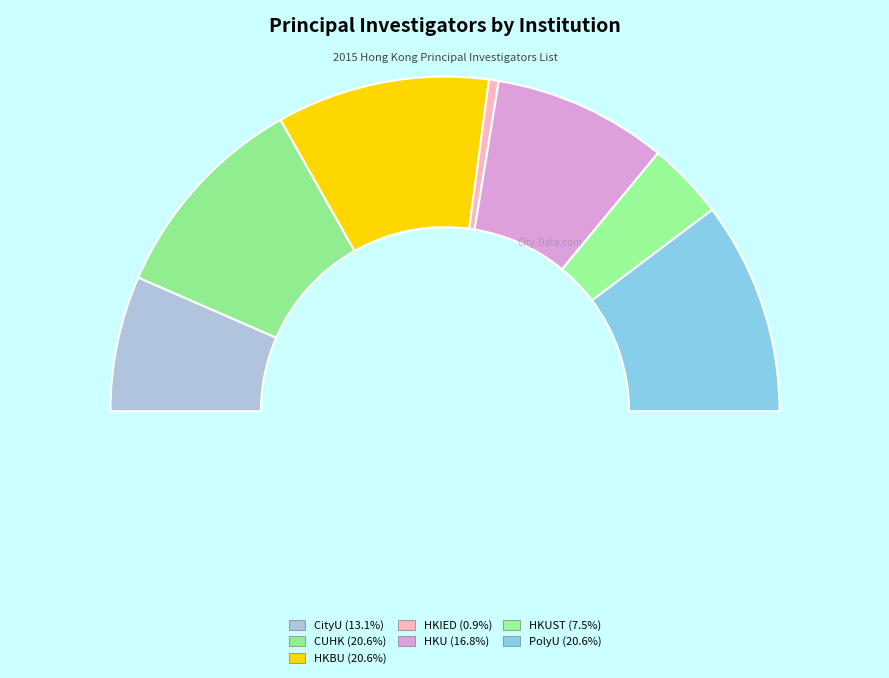

Count the number of slices in the pie.

7